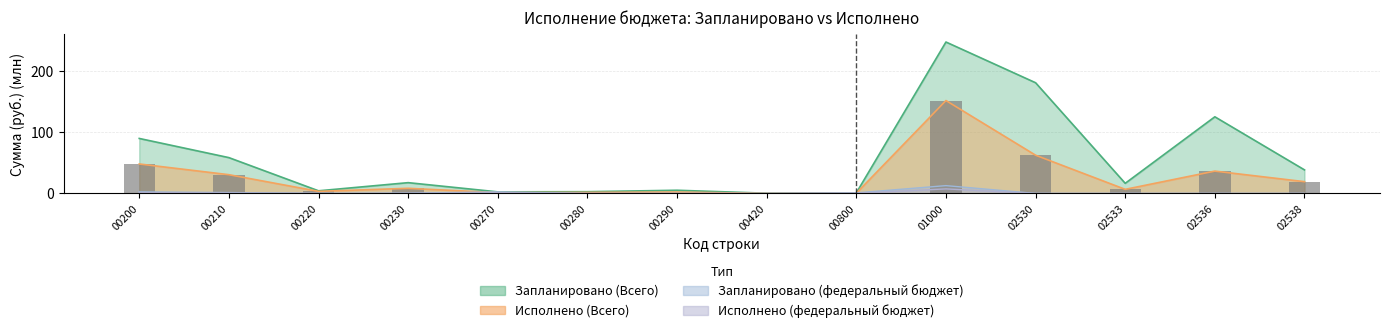

List the labels in order of value, largest first.

01000, 02530, 00200, 02536, 00210, 02538, 00230, 02533, 00220, 00290, 00280, 00270, 00800, 00420